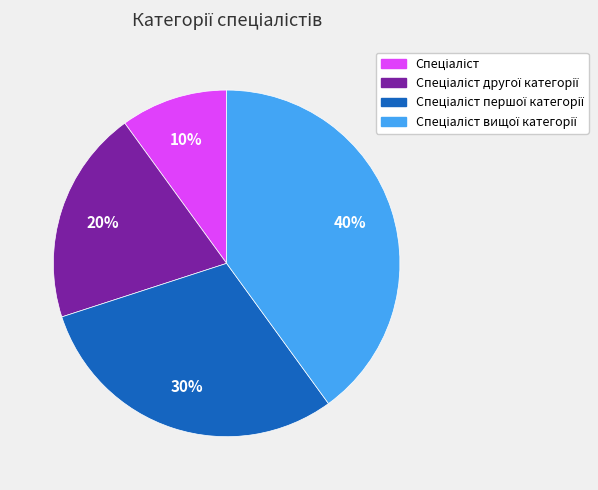

Is there any slice that represents more than half of the pie?

No